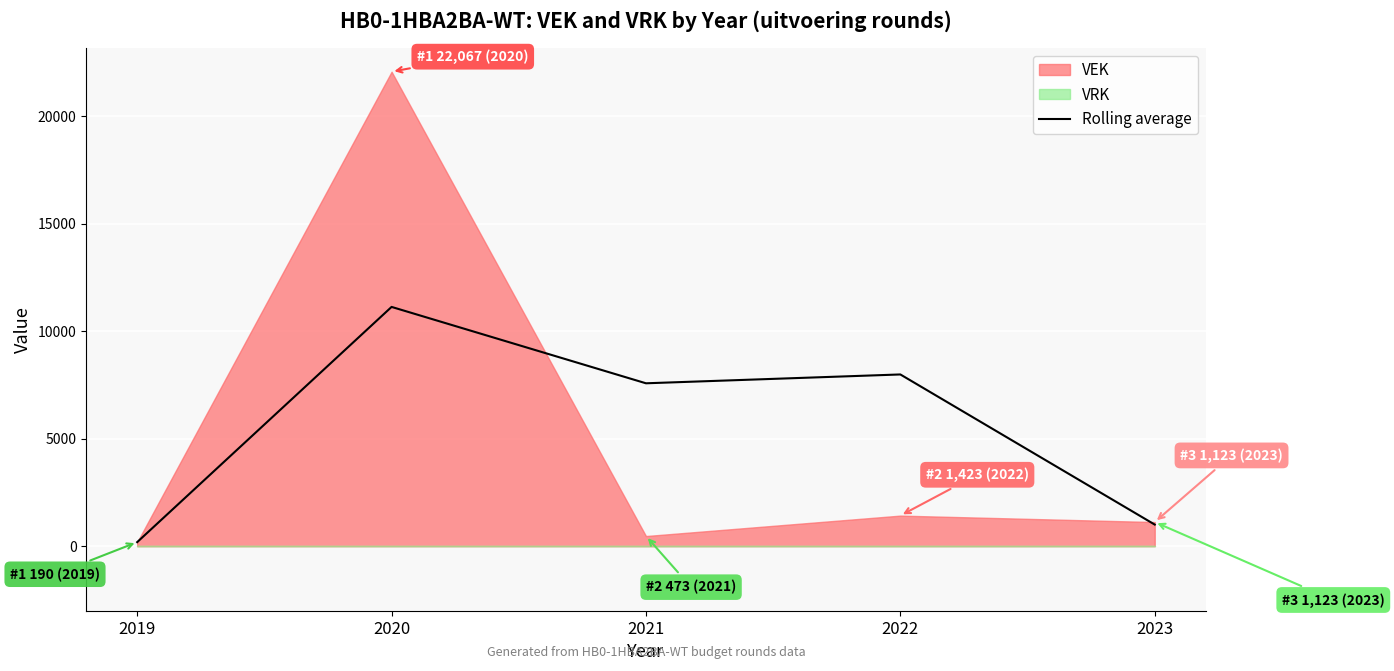

At which label does Rolling average reach its minimum?

2019